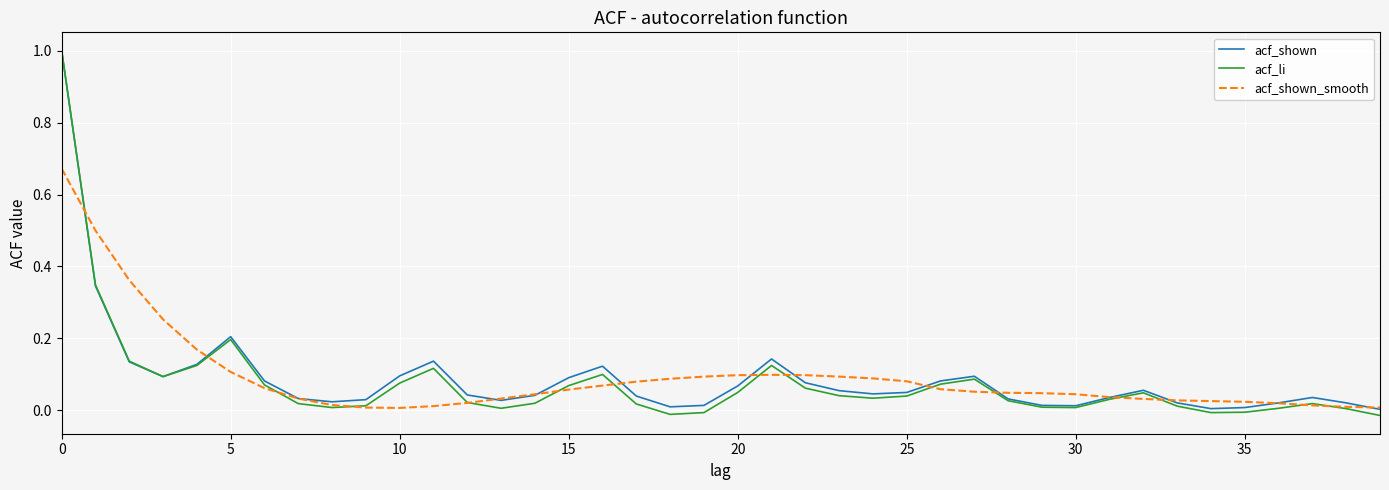

How many lines are shown in the chart?

3